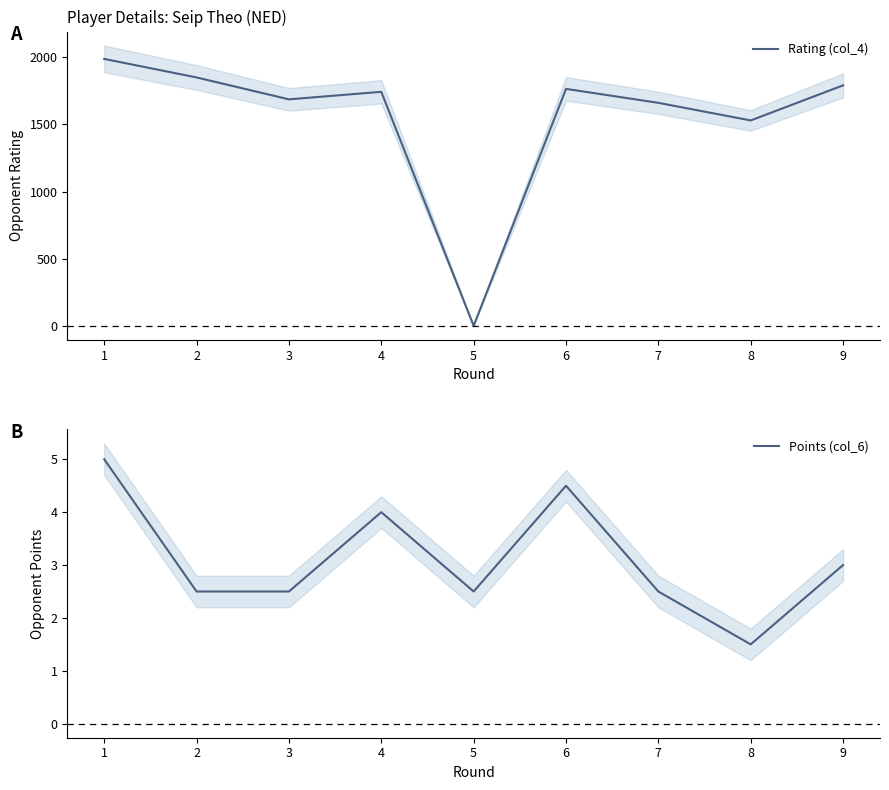

In Rating (col_4), how many points are higher than both neighbors (excluding endpoints)?

2